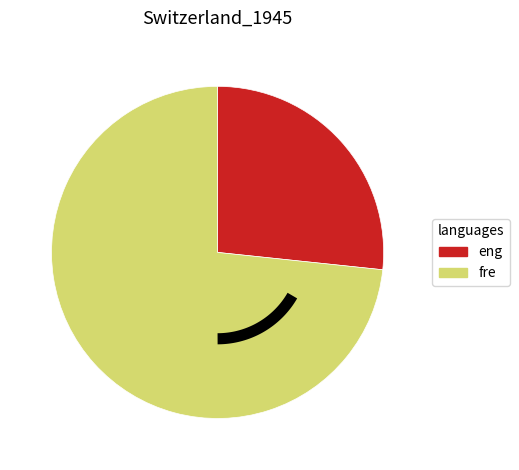

Between 3 and 1, which is larger?

3